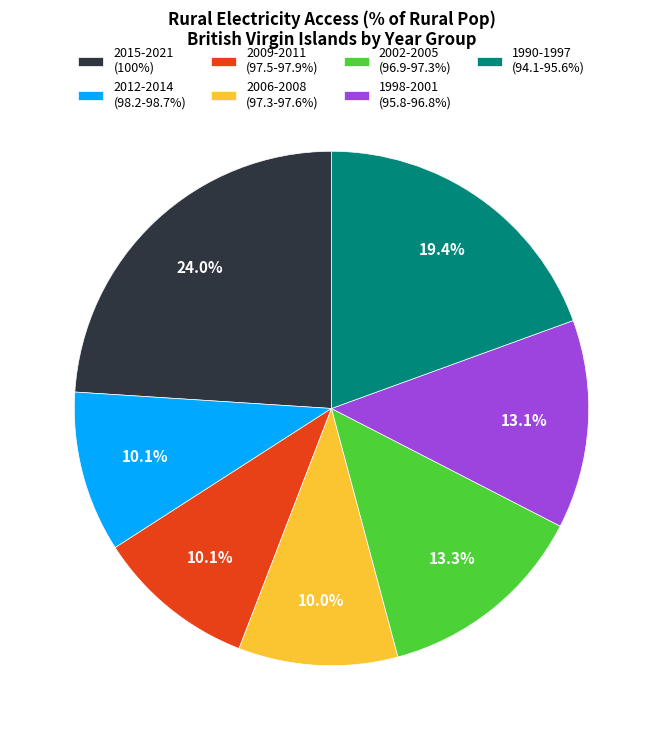

Count the number of slices in the pie.

7